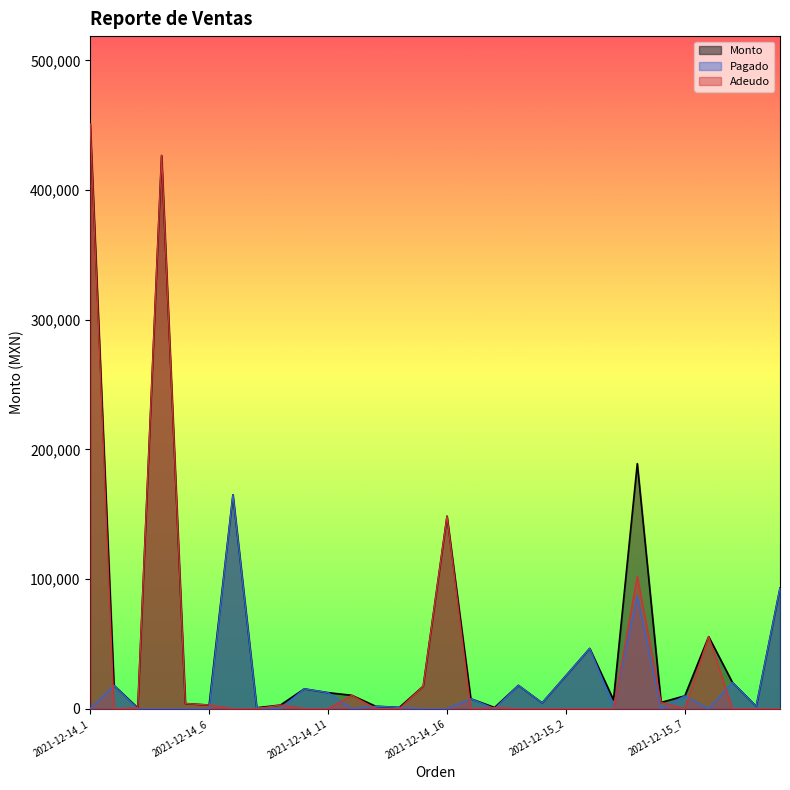

True or false: Monto has a value of 289400 at 2021-12-14_4.

False